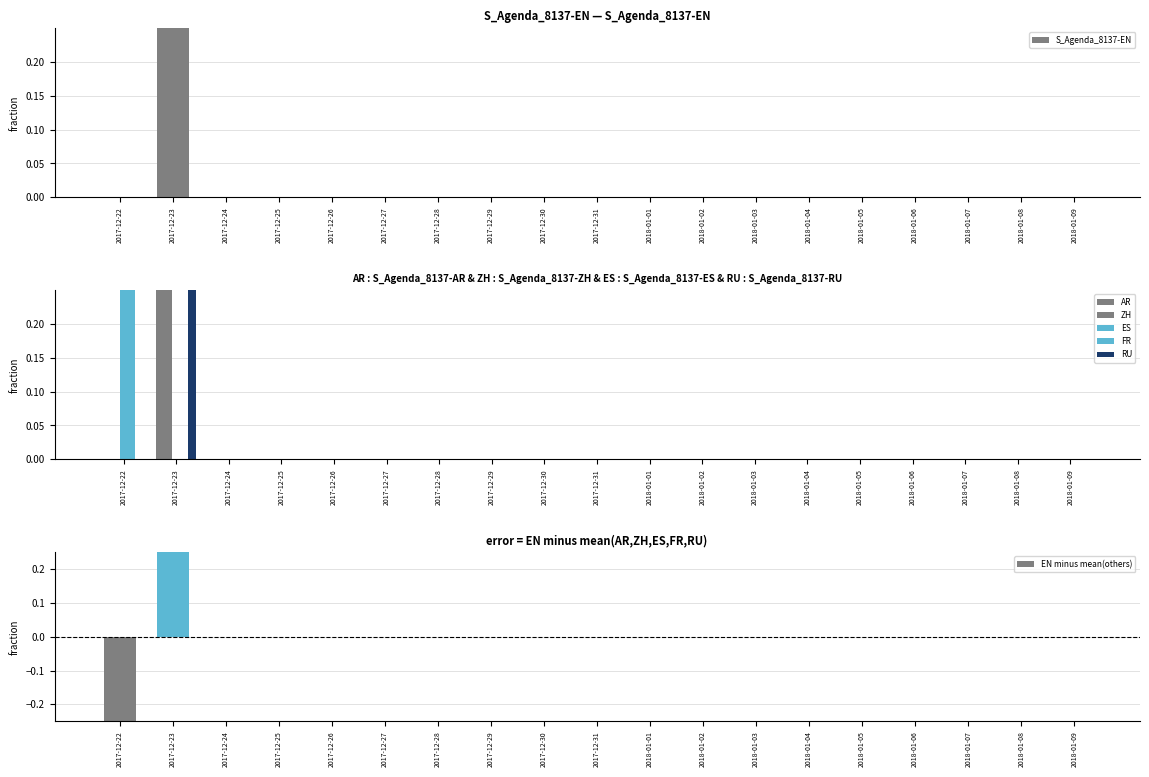

At which category is the sum across all series the highest?

2017-12-23